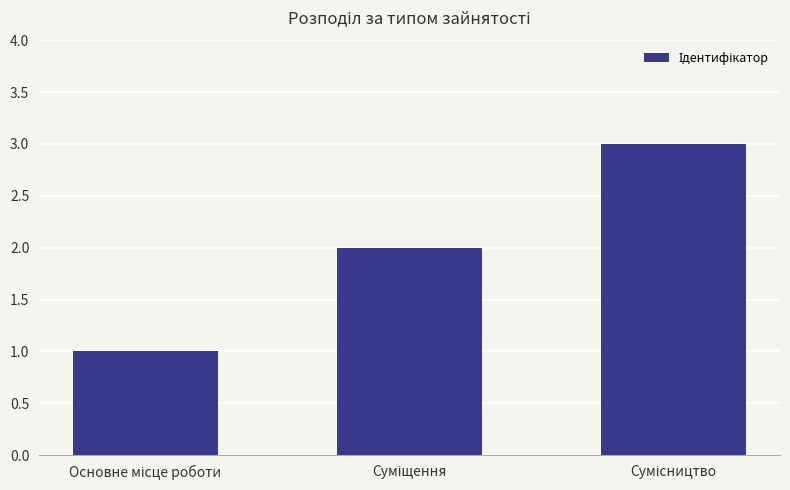

Reading right to left, transcribe all the data shown in this chart.

3	2	1